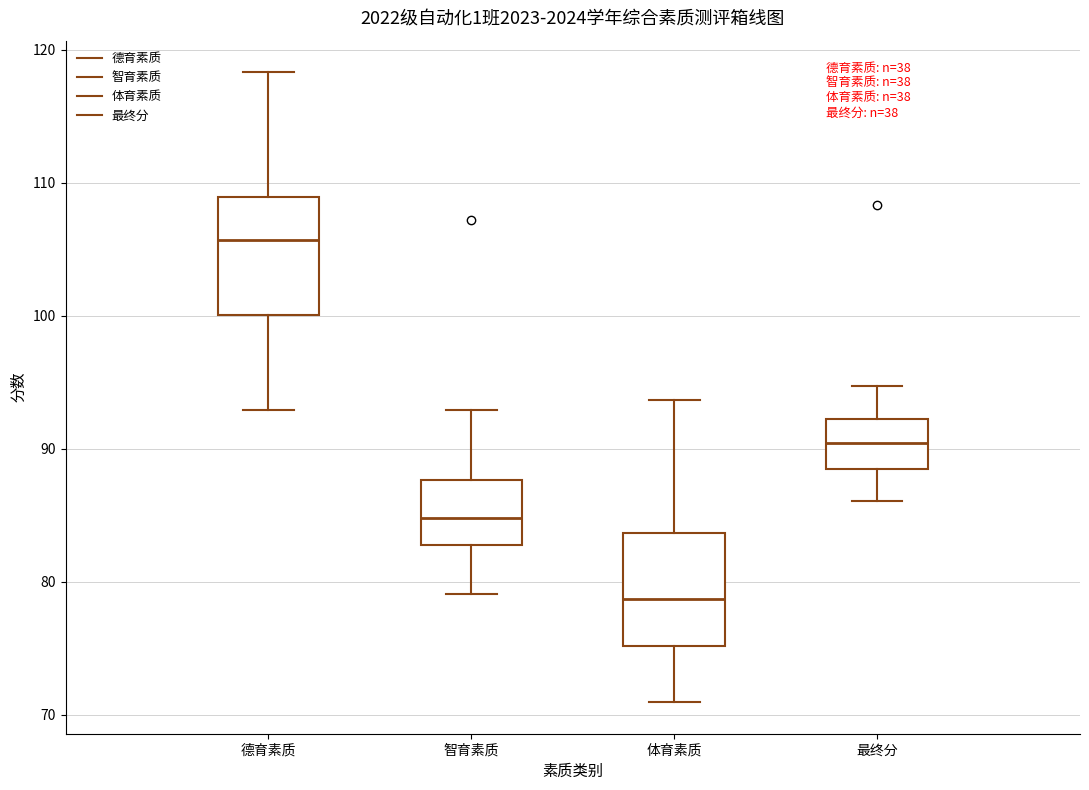

Reading left to right, read every box against the y-axis: the position of its median line, the range the box covers, and the ends of its whiskers. The values are not printed on the chart, so give them approximately, as read against the axis.

德育素质: median 106, box 100 to 109, whiskers 93 to 118
智育素质: median 85, box 83 to 88, whiskers 79 to 93
体育素质: median 79, box 75 to 84, whiskers 71 to 94
最终分: median 90, box 88 to 92, whiskers 86 to 95